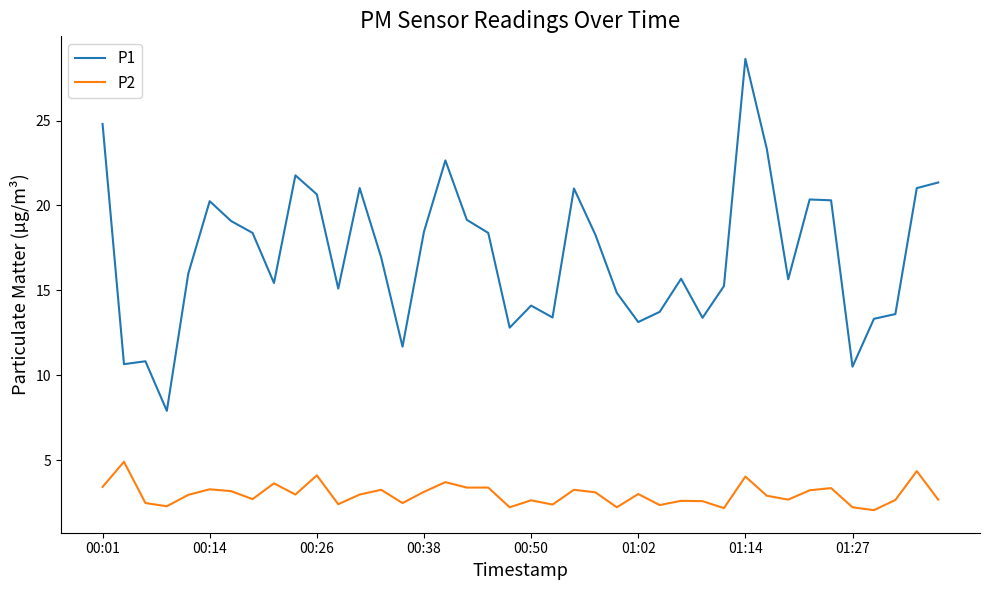

What are all the series names shown in the legend?

P1, P2